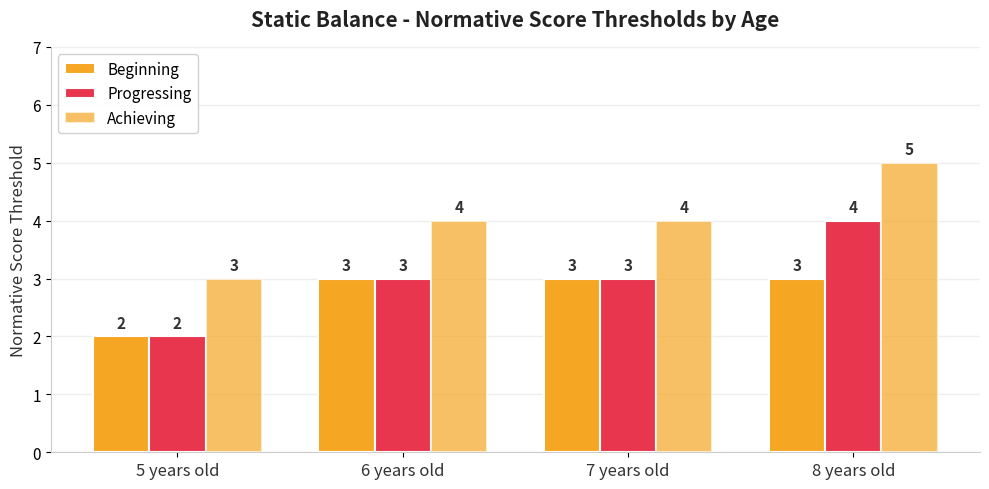

The value of Beginning at 7 years old is 3. True or false?

True